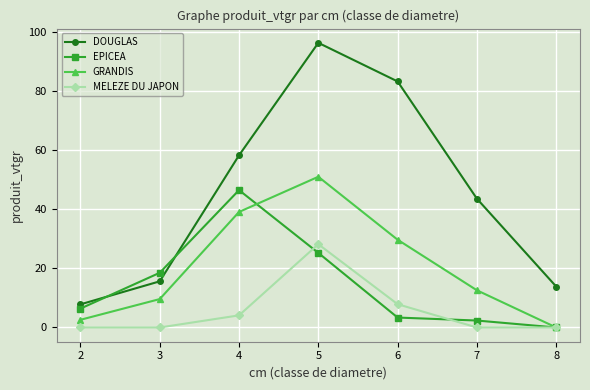

How many lines are shown in the chart?

4